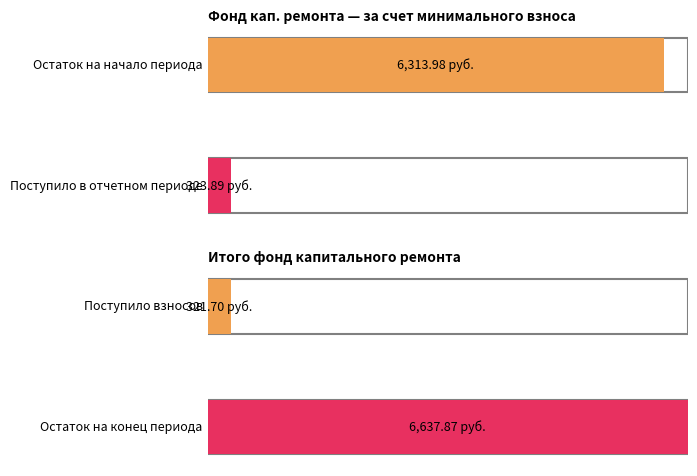

What is the greatest value displayed?

6637.9